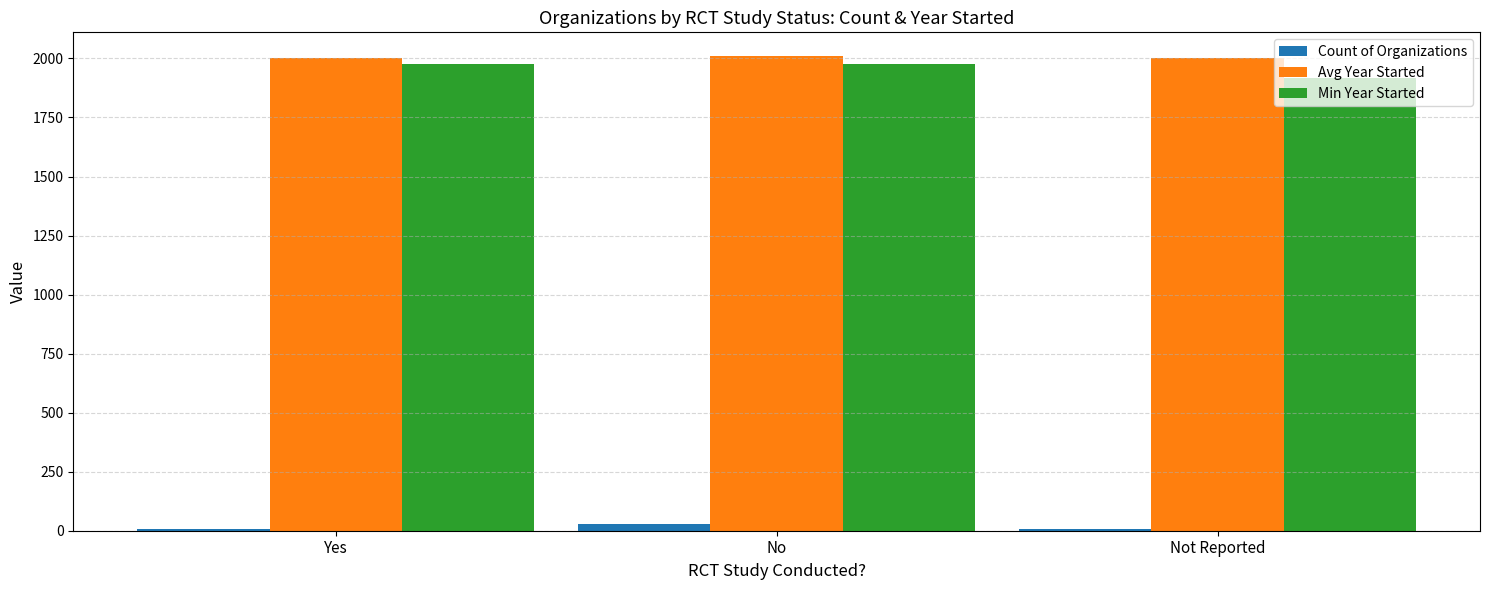

Which series has the largest total across all categories?

Avg Year Started